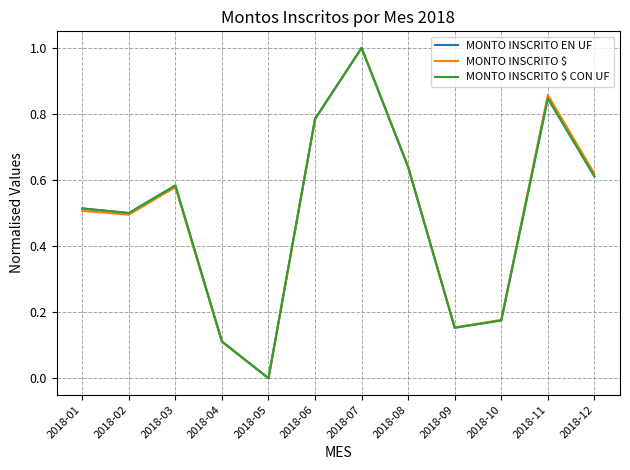

What is the value of the MONTO INSCRITO $ CON UF point at the 2nd from the left?

0.5